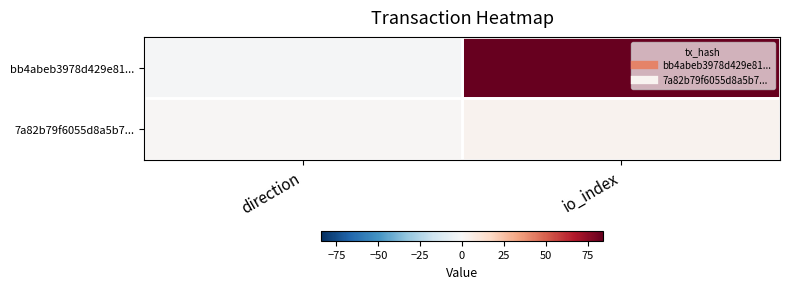

What is the total value across all series at io_index?

87